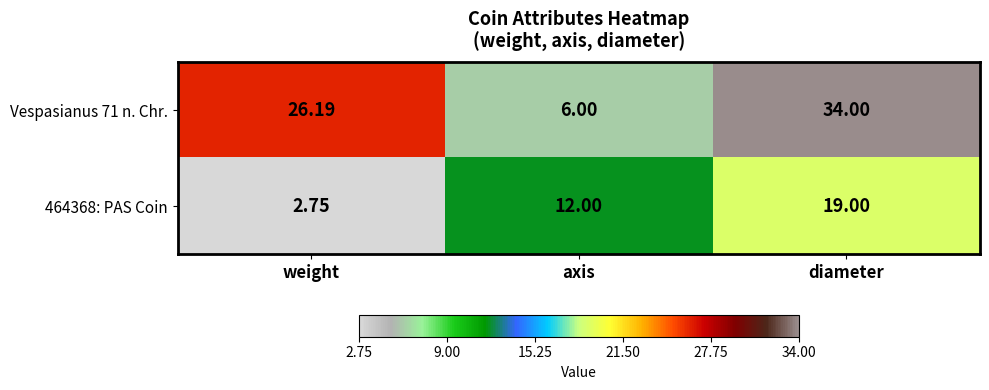

Rank the categories by Vespasianus 71 n. Chr. value from highest to lowest.

diameter, weight, axis